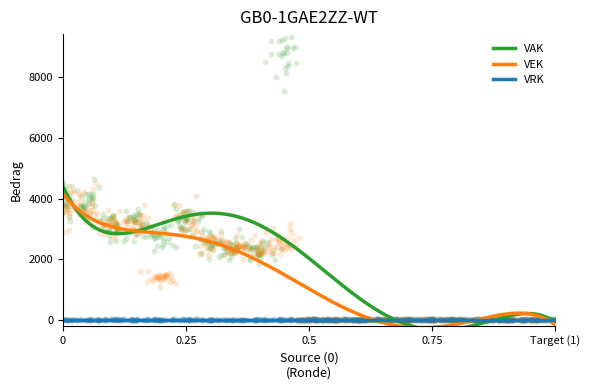

At how many categories does at least one series exceed 6206?

1